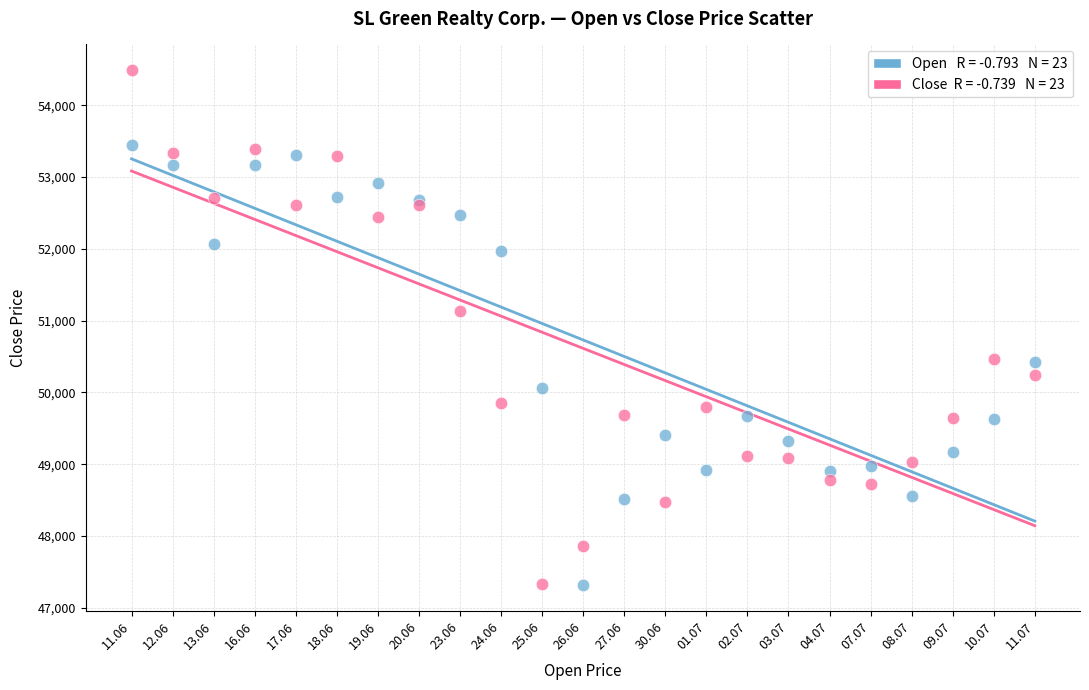

Across all series, what Y value is closest to 50903?

51129